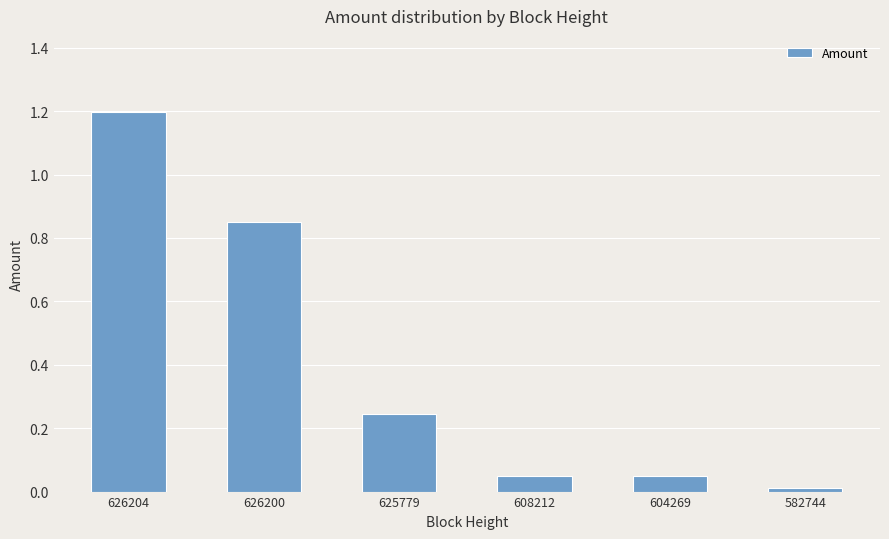

Is it true that the value at 626204 is 1.2?

True